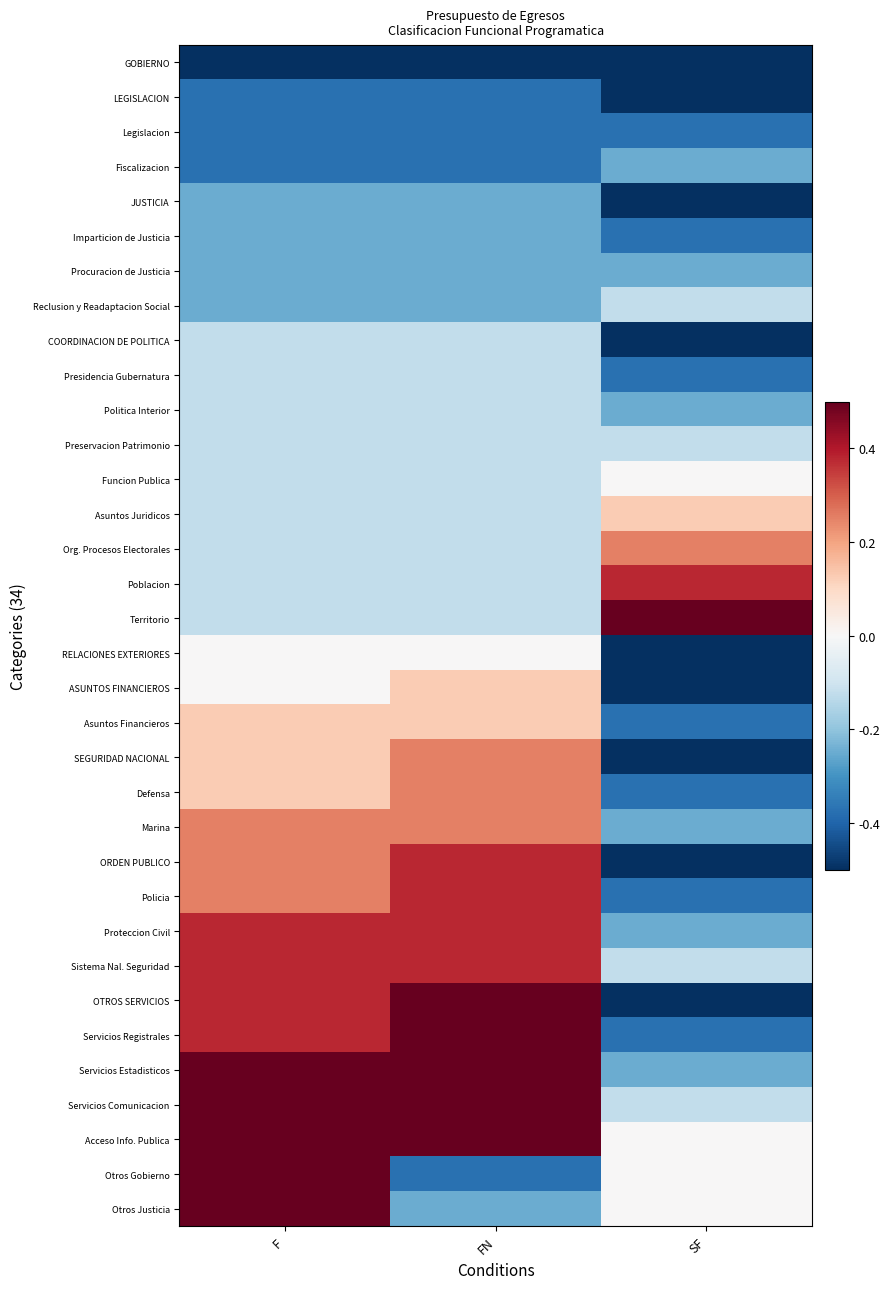

How many categories are shown in the chart?

3